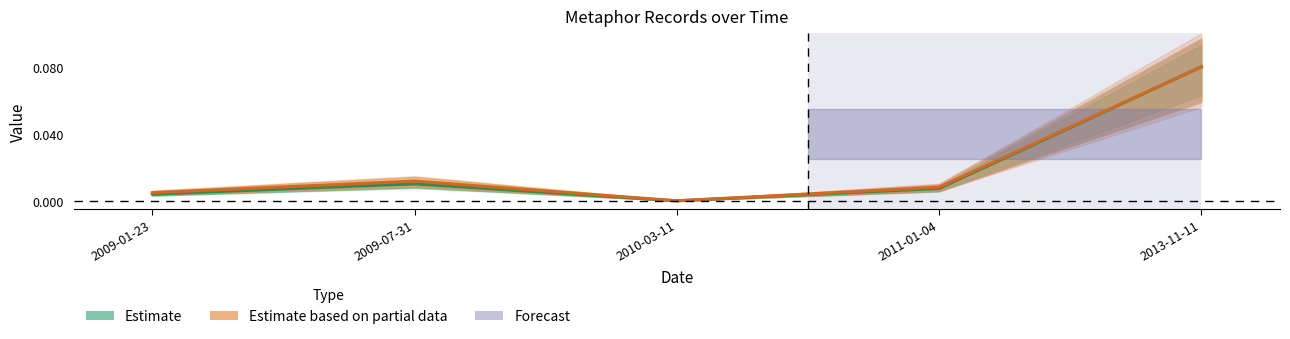

Where is the first local minimum for Estimate?

2010-03-11